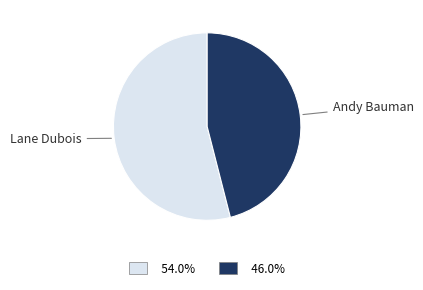

Does any single category account for the majority?

Yes